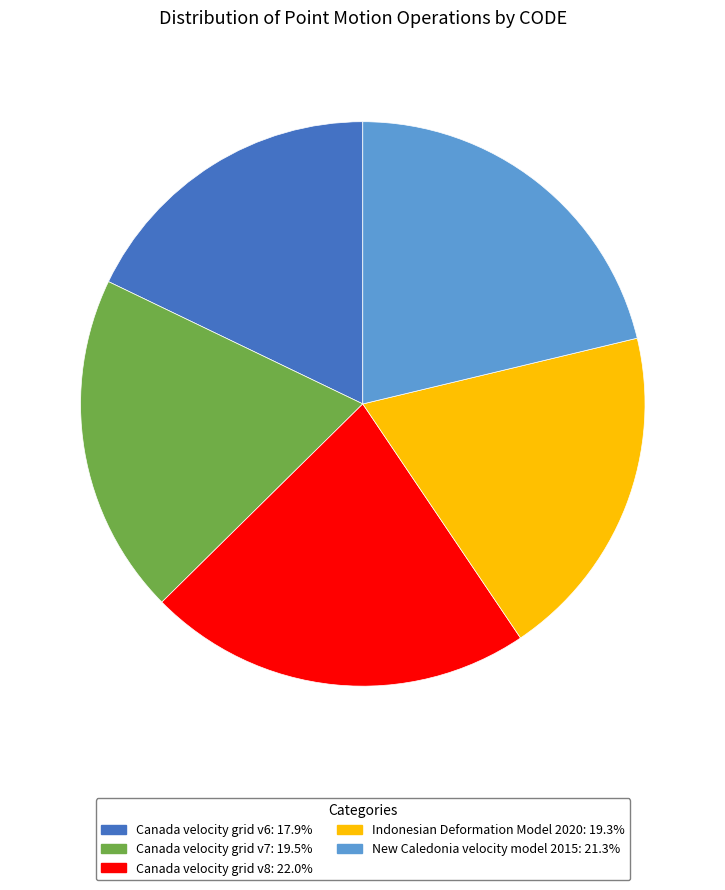

Is the sum of Canada velocity grid v8: 22.0% and Canada velocity grid v7: 19.5% greater than half?

No